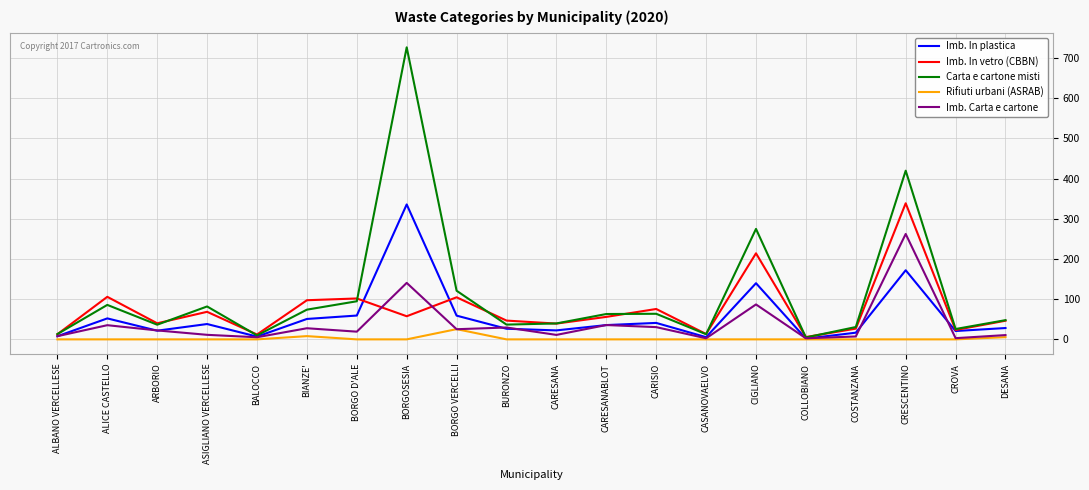

Which series has the largest total across all categories?

Carta e cartone misti